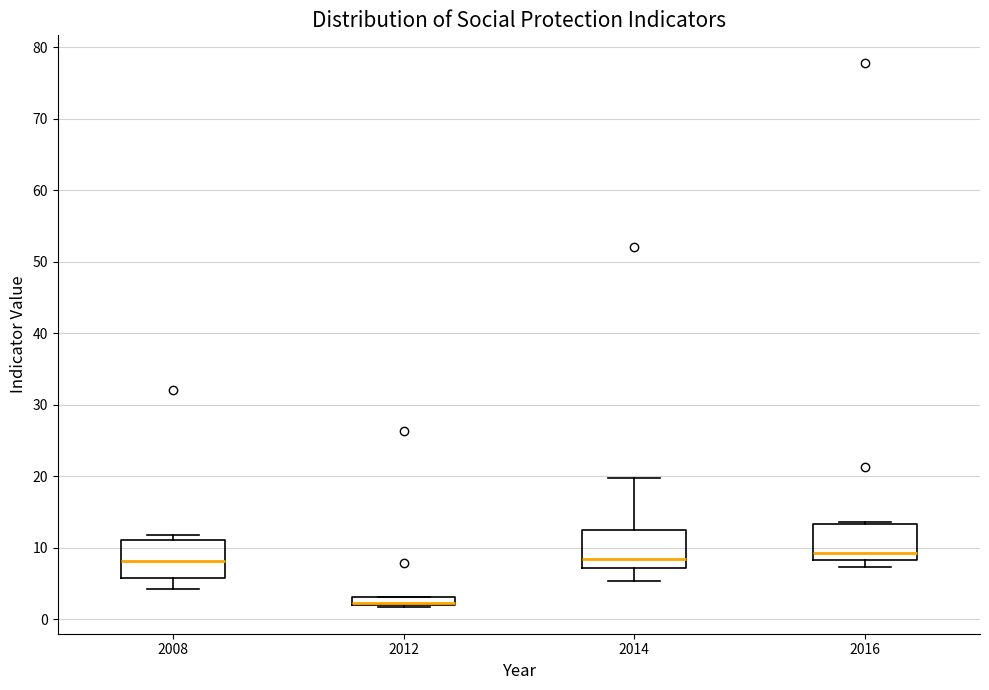

Where is the upper edge of the box at x = 2012 on the y-axis? The values are not printed on the chart, so give them approximately, as read against the axis.

3